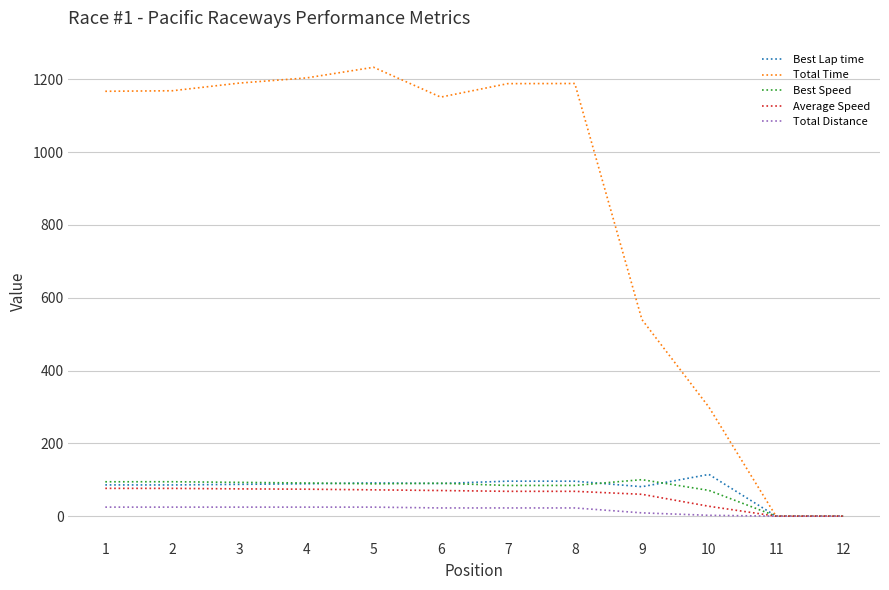

Which series has the widest spread of values?

Total Time